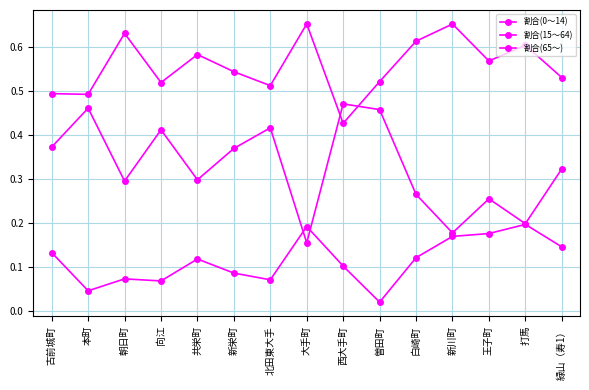

Does the chart display data point markers on the line(s)?

Yes